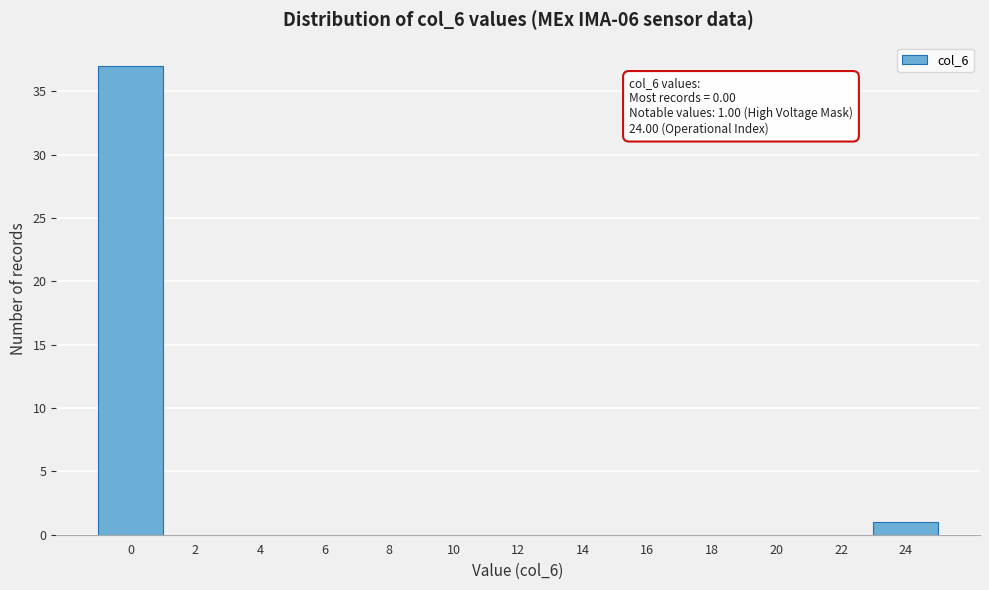

Reading left to right, extract all data points from this chart.

0=37	2=0	4=0	6=0	8=0	10=0	12=0	14=0	16=0	18=0	20=0	22=0	24=1